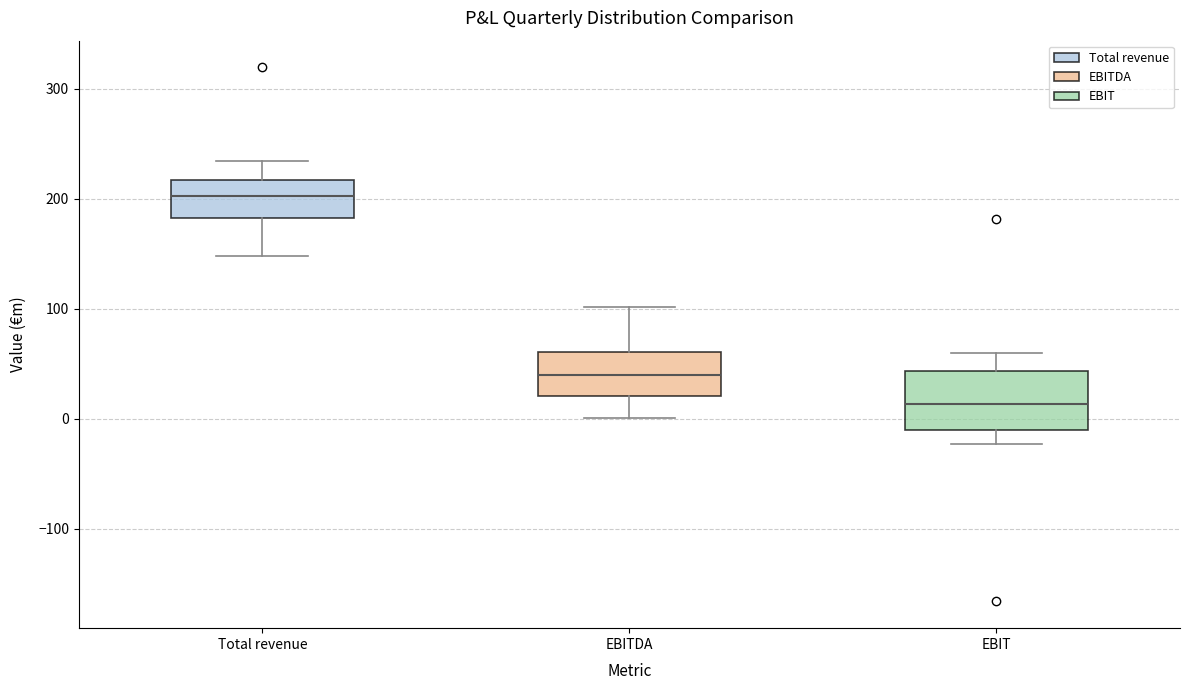

Where does the upper whisker of the box for Total revenue end on the y-axis? The values are not printed on the chart, so give them approximately, as read against the axis.

230